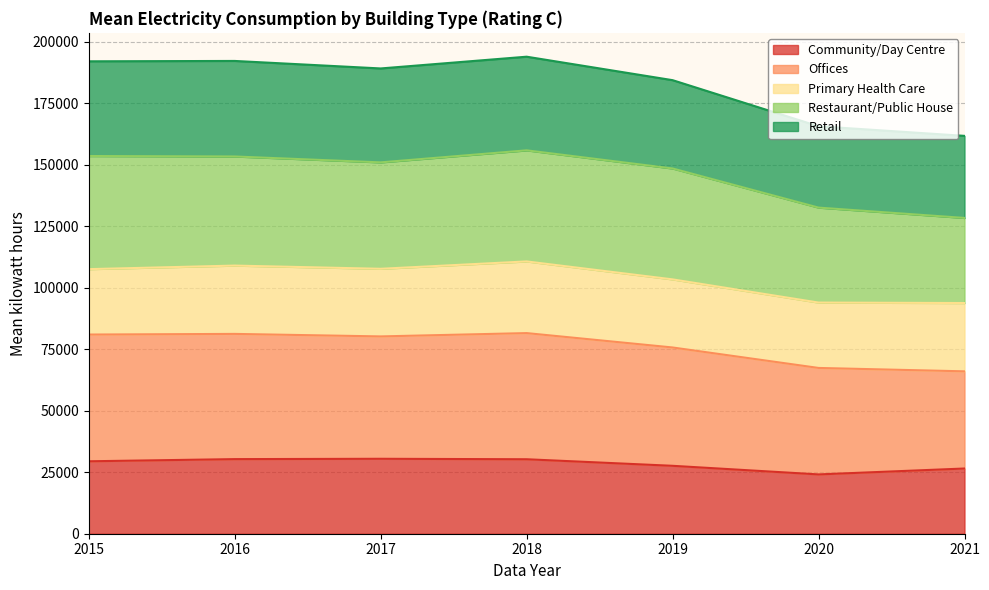

The Retail series shows 99946 at 2019. True or false?

False